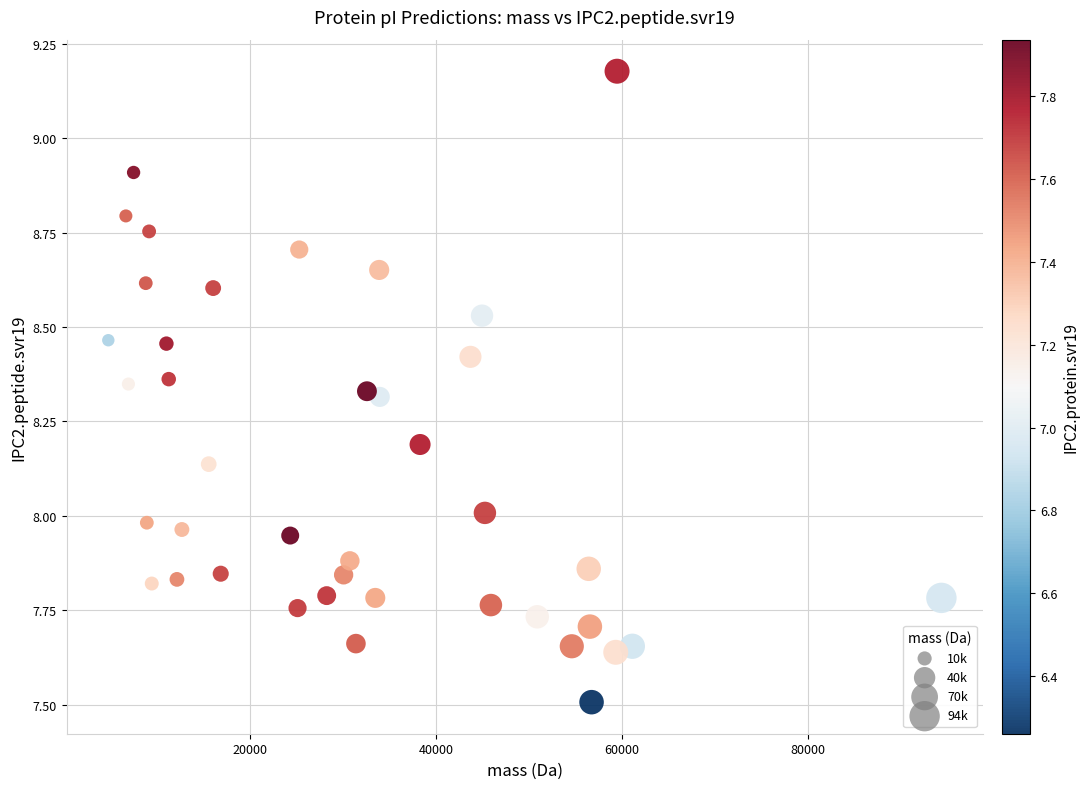

What is the range of Y values (max minus min)?

1.7